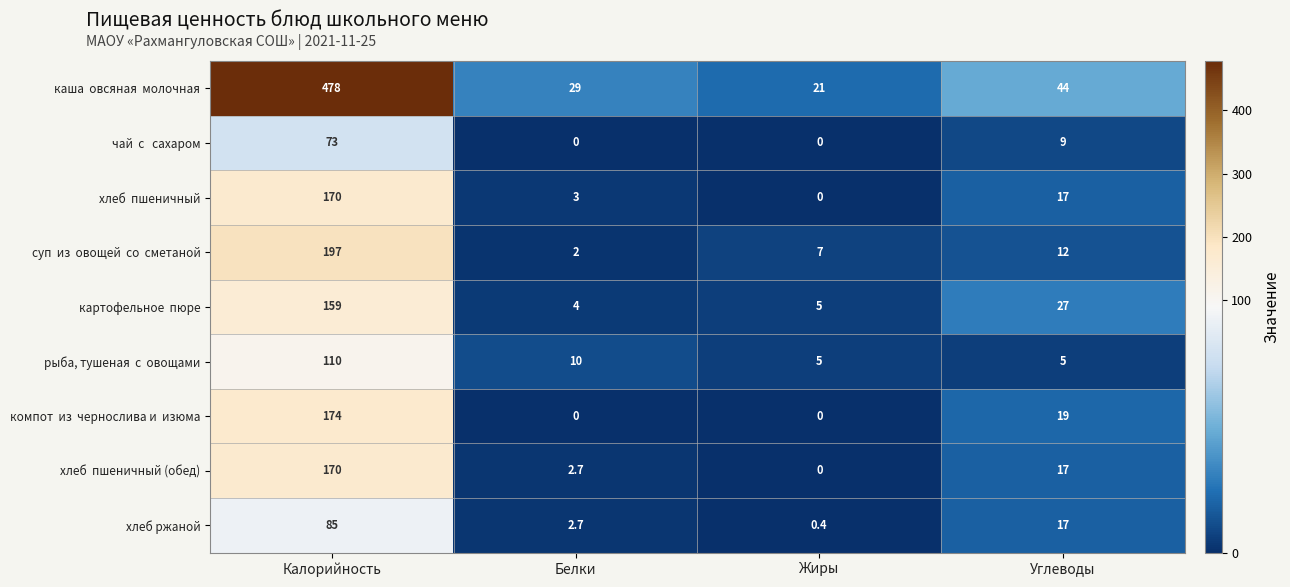

How many distinct data groups are displayed?

9